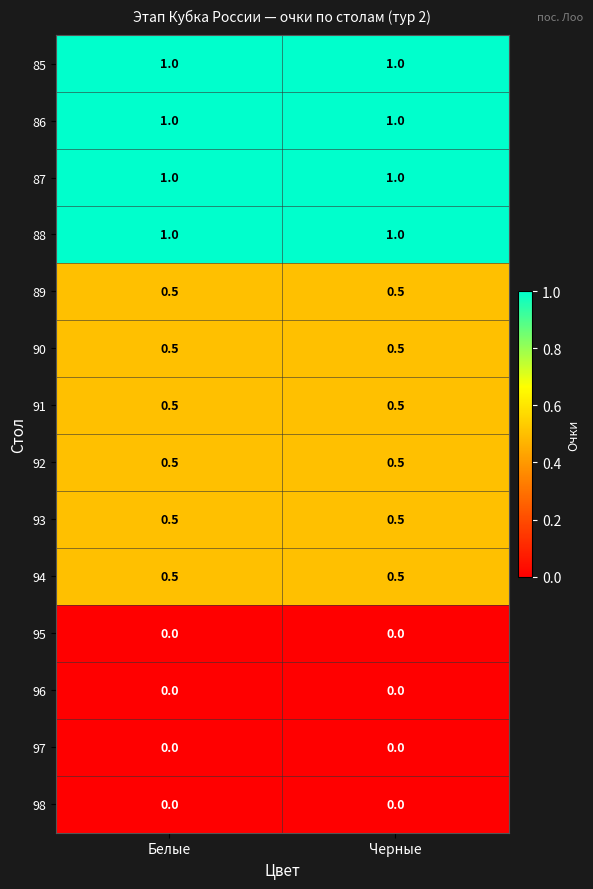

What is the spread (max minus min) of values at Белые?

1.0